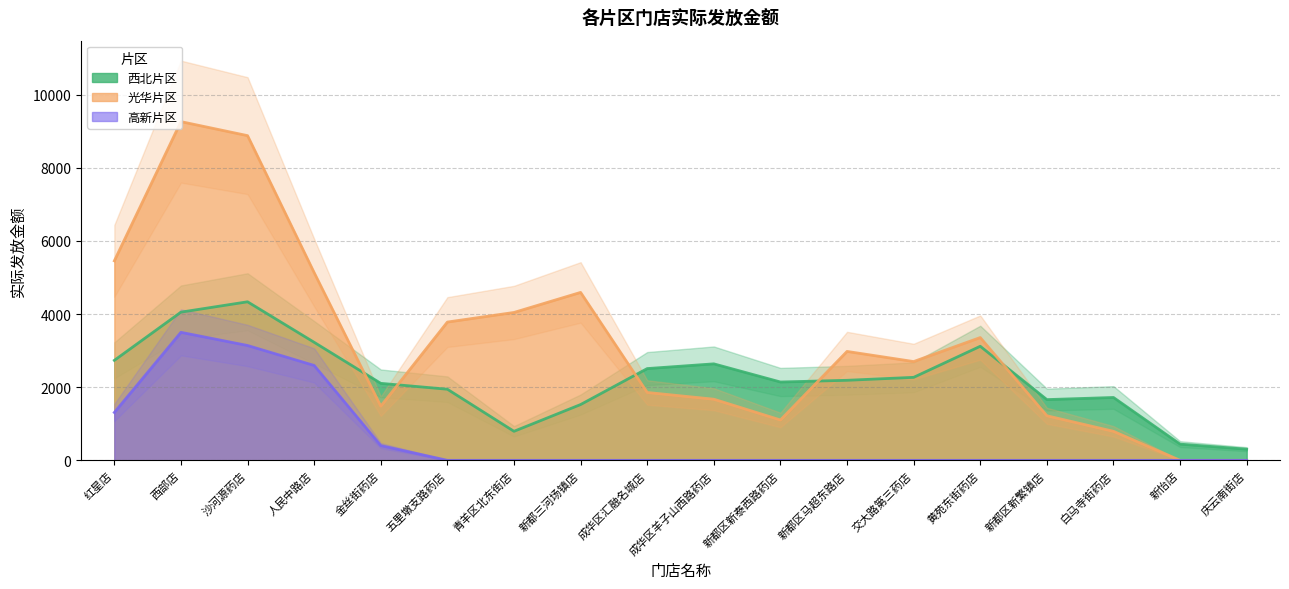

What are all the series names shown in the legend?

西北片区, 光华片区, 高新片区